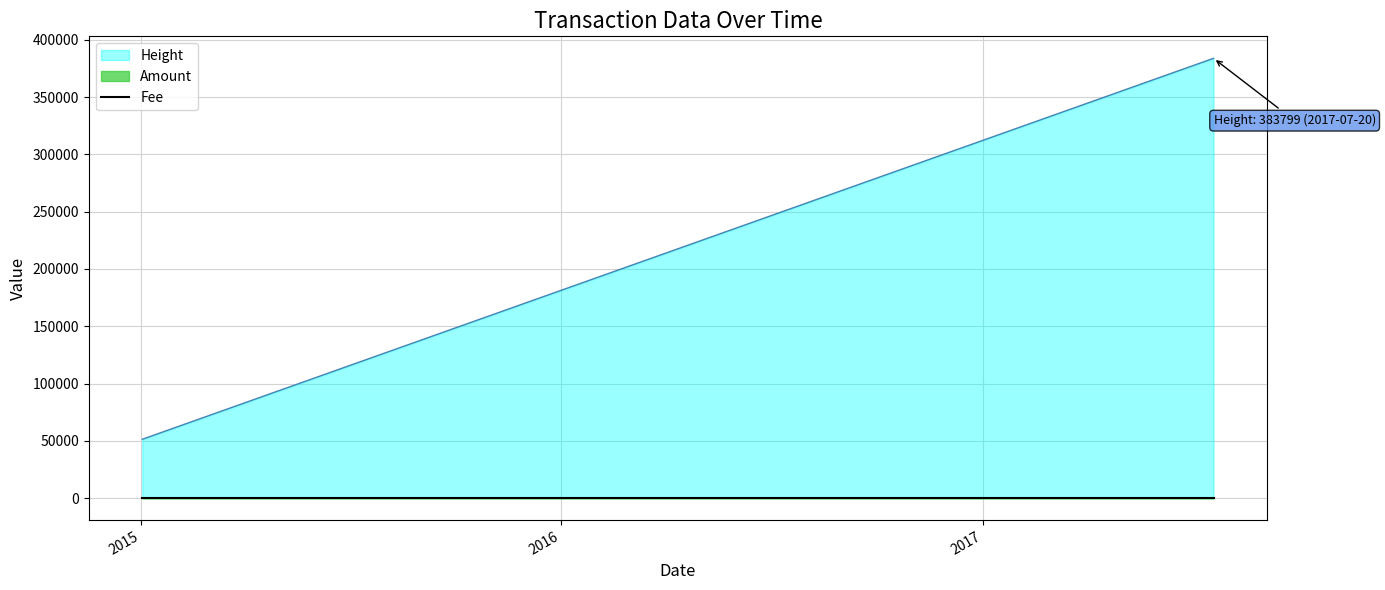

Which category has the highest value in the Height series?

2017-07-20 12:43:42